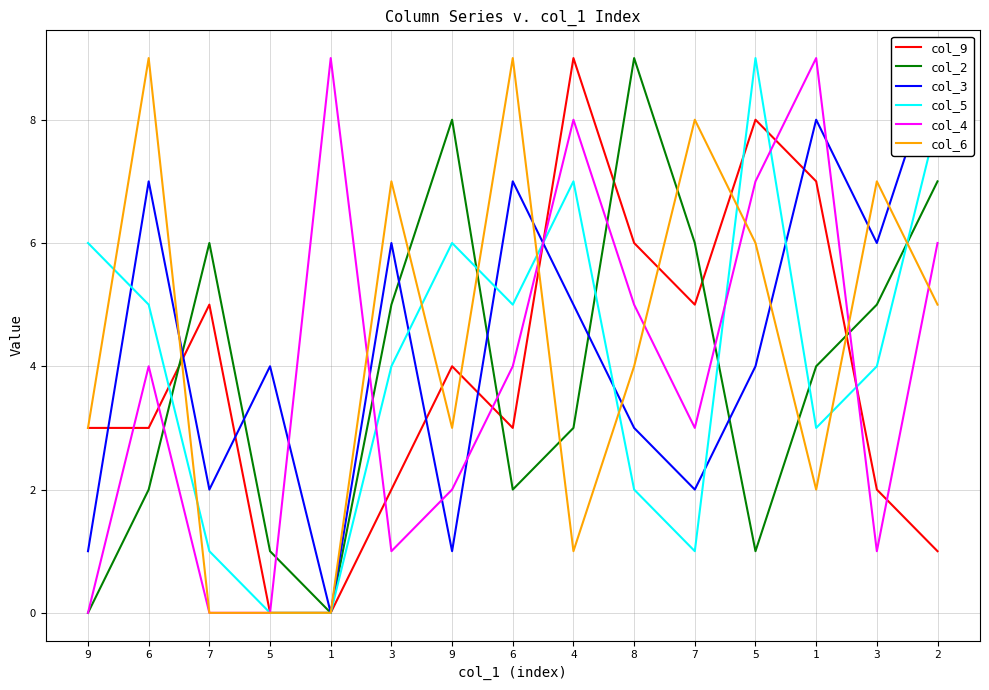

Rank the categories by col_5 value from lowest to highest.

5, 1, 7, 7, 8, 1, 3, 3, 6, 6, 9, 9, 4, 2, 5